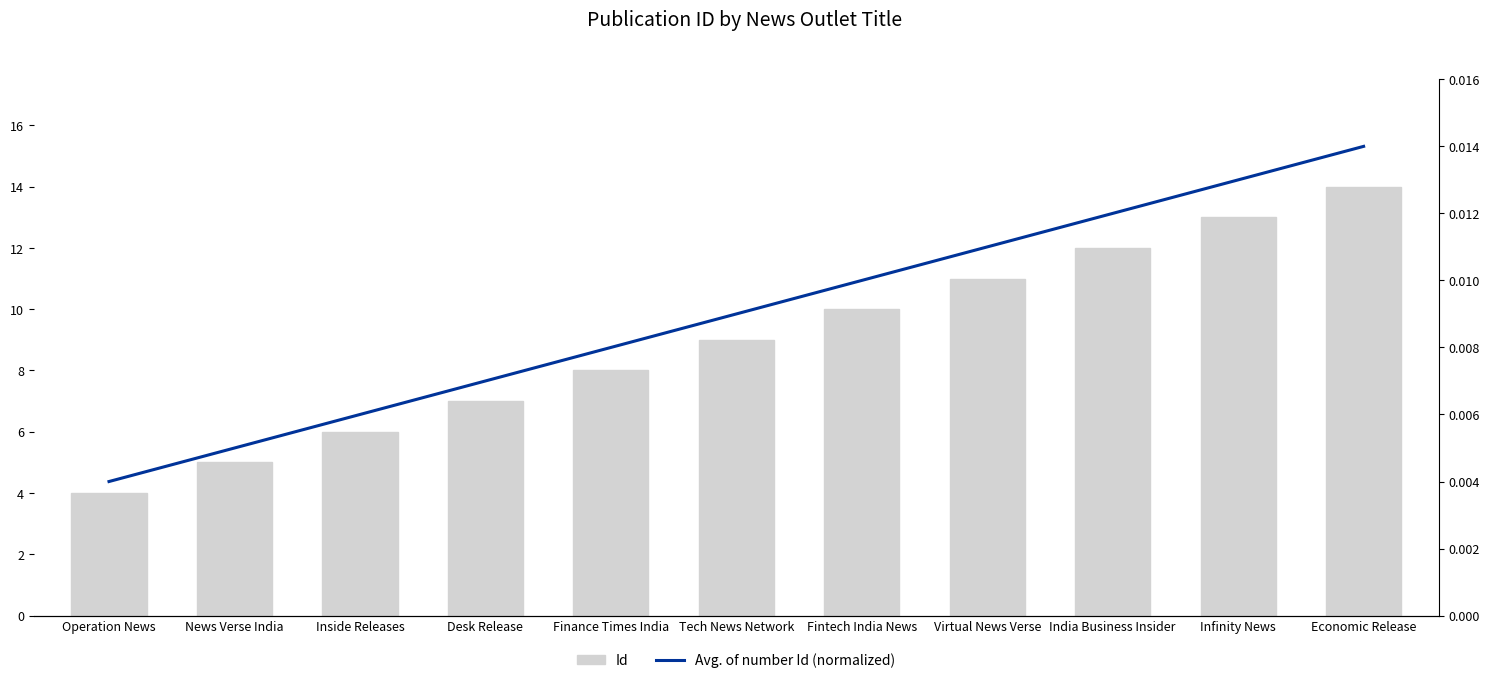

What is the difference between the highest and lowest values at Operation News?

4.0